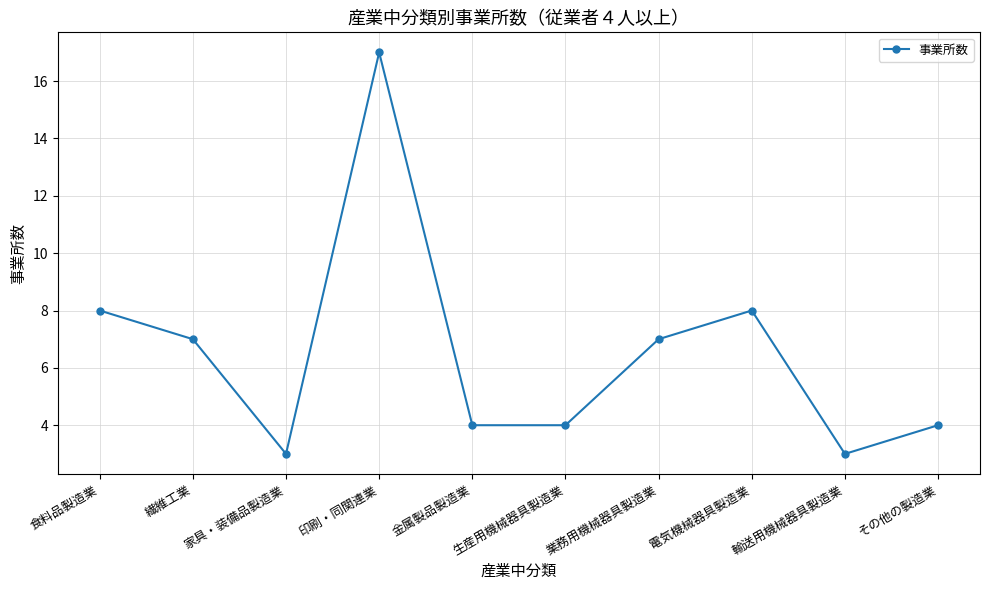

Which category has the highest value across all series?

印刷・同関連業